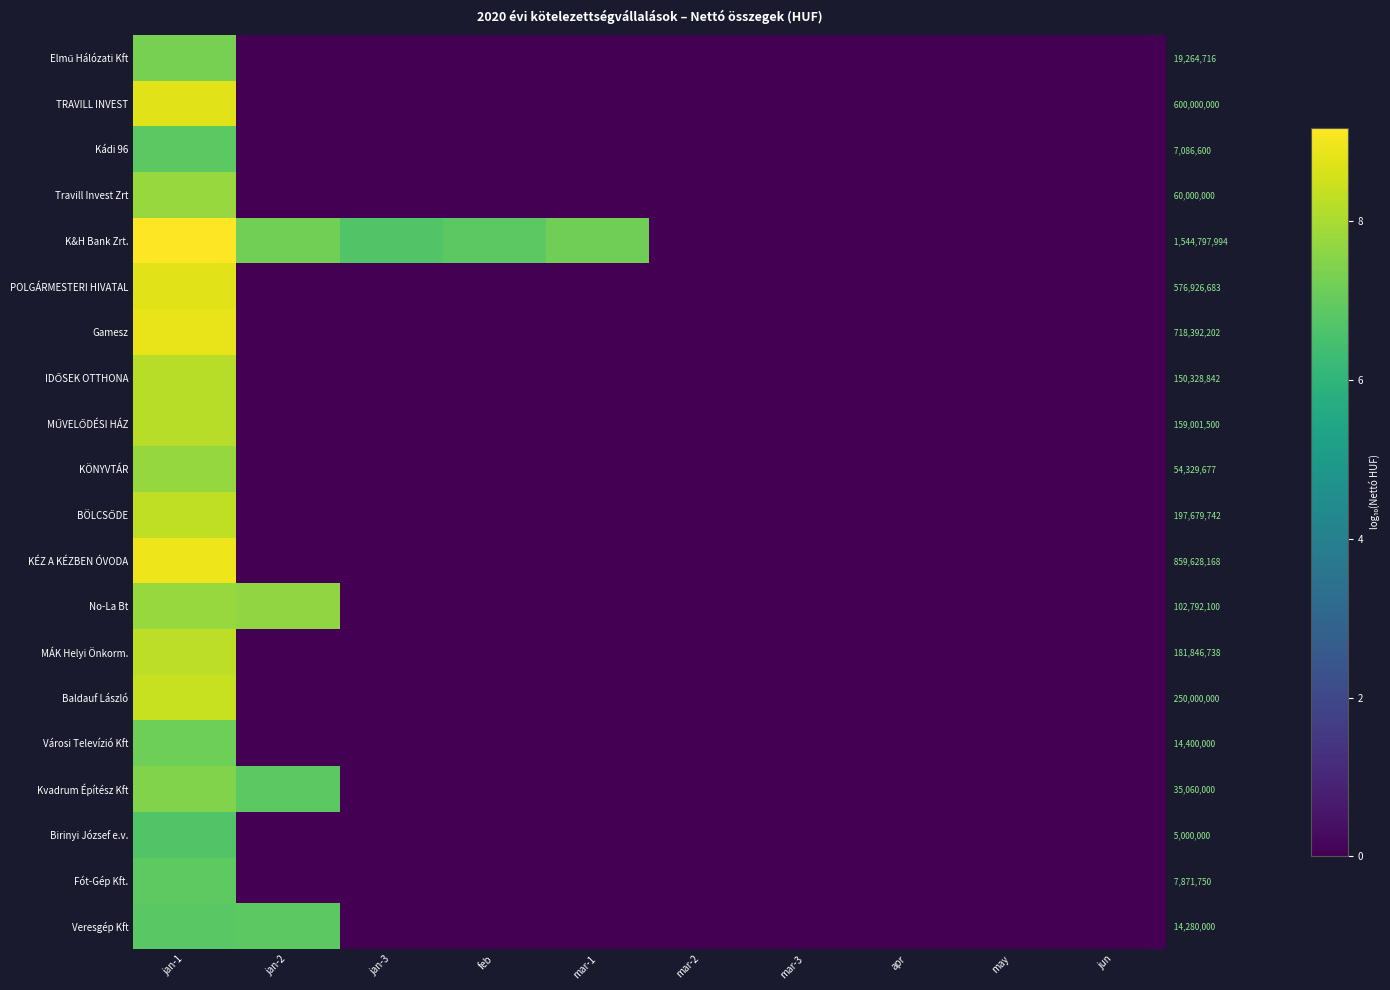

List the labels in order of K&H Bank Zrt. value, largest first.

jan-1, jan-2, mar-1, feb, jan-3, mar-2, mar-3, apr, may, jun